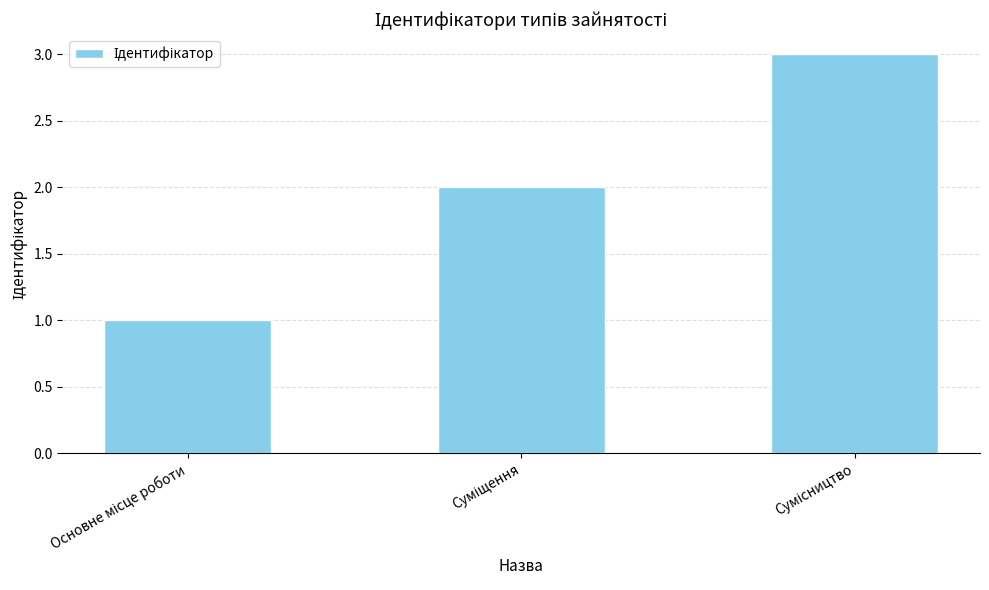

What is the maximum value shown in the chart?

3